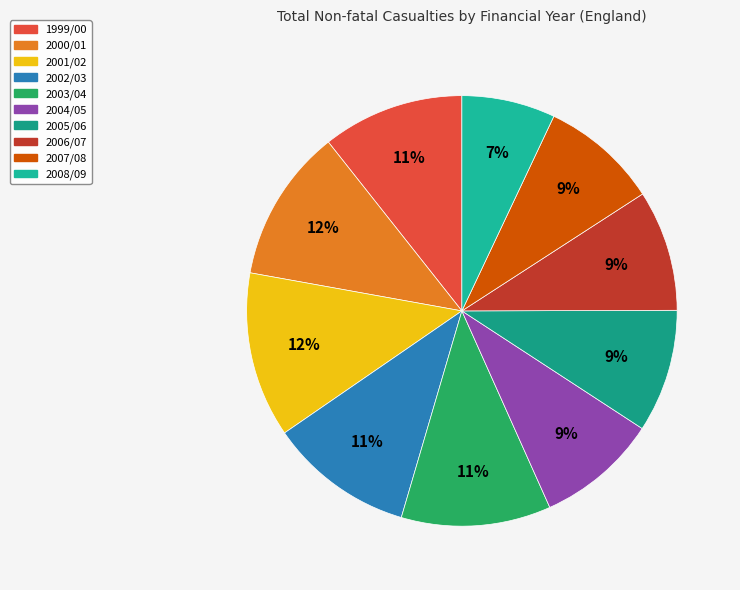

What percentage is the 2001/02 slice, to the nearest percent?

12%